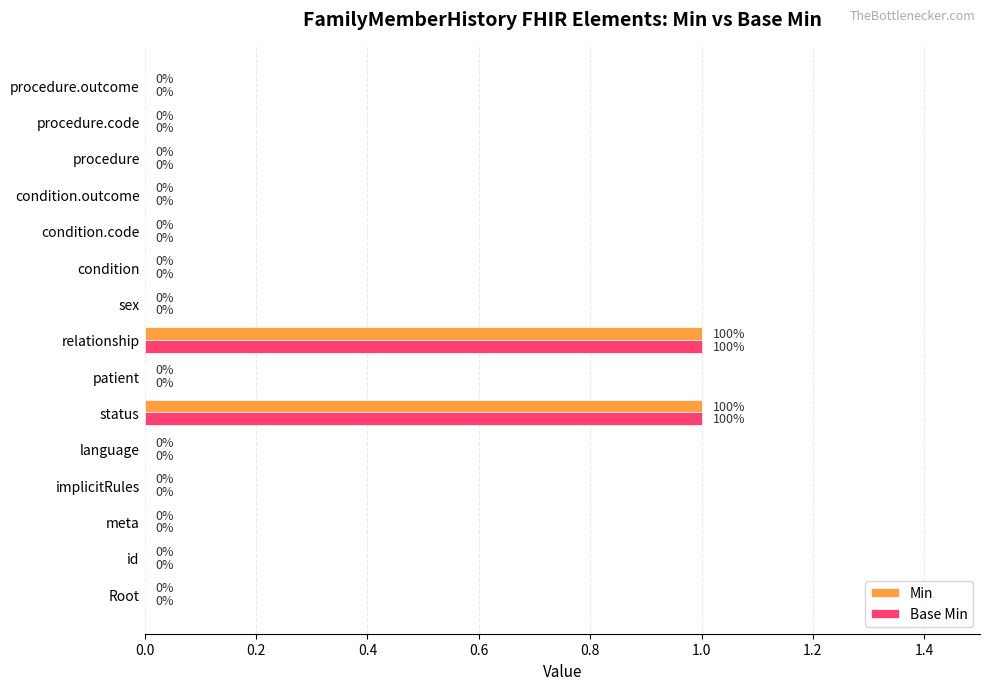

The Base Min series shows 1 at condition.code. True or false?

False